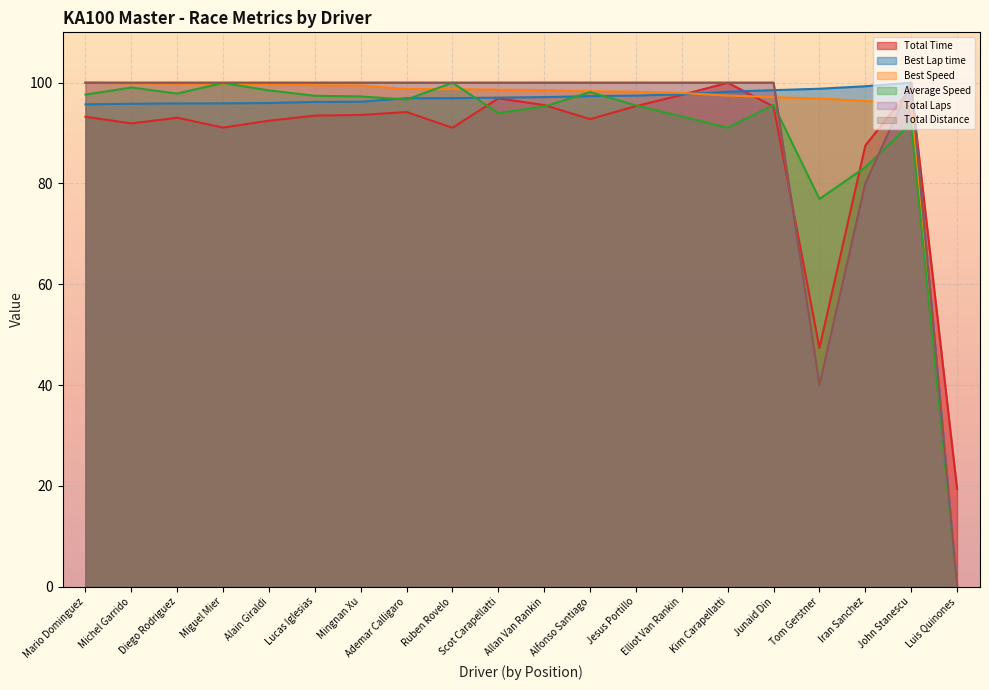

Reading left to right, transcribe all the data shown in this chart.

Total Time: Mario Dominguez=93.2	Michel Garrido=91.9	Diego Rodriguez=93.1	Miguel Mier=91.1	Alain Giraldi=92.5	Lucas Iglesias=93.5	Mingnan Xu=93.6	Ademar Calligaro=94.2	Ruben Rovelo=91.1	Scot Carapellatti=96.9	Allan Van Rankin=95.6	Alfonso Santiago=92.8	Jesus Portillo=95.4	Elliot Van Rankin=97.6	Kim Carapellatti=100.0	Junaid Din=95.3	Tom Gerstner=47.3	Iran Sanchez=87.5	John Stanescu=99.0	Luis Quinones=19.4
Best Lap time: Mario Dominguez=95.7	Michel Garrido=95.8	Diego Rodriguez=95.9	Miguel Mier=95.9	Alain Giraldi=96.0	Lucas Iglesias=96.2	Mingnan Xu=96.2	Ademar Calligaro=96.9	Ruben Rovelo=96.9	Scot Carapellatti=97.0	Allan Van Rankin=97.1	Alfonso Santiago=97.3	Jesus Portillo=97.4	Elliot Van Rankin=97.7	Kim Carapellatti=98.2	Junaid Din=98.5	Tom Gerstner=98.8	Iran Sanchez=99.3	John Stanescu=100.0	Luis Quinones=0.0
Best Speed: Mario Dominguez=100.0	Michel Garrido=99.9	Diego Rodriguez=99.8	Miguel Mier=99.8	Alain Giraldi=99.7	Lucas Iglesias=99.5	Mingnan Xu=99.5	Ademar Calligaro=98.7	Ruben Rovelo=98.7	Scot Carapellatti=98.6	Allan Van Rankin=98.5	Alfonso Santiago=98.3	Jesus Portillo=98.2	Elliot Van Rankin=98.0	Kim Carapellatti=97.5	Junaid Din=97.1	Tom Gerstner=96.9	Iran Sanchez=96.4	John Stanescu=95.7	Luis Quinones=0.0
Average Speed: Mario Dominguez=97.6	Michel Garrido=99.1	Diego Rodriguez=97.9	Miguel Mier=100.0	Alain Giraldi=98.5	Lucas Iglesias=97.4	Mingnan Xu=97.3	Ademar Calligaro=96.7	Ruben Rovelo=100.0	Scot Carapellatti=94.0	Allan Van Rankin=95.3	Alfonso Santiago=98.1	Jesus Portillo=95.5	Elliot Van Rankin=93.3	Kim Carapellatti=91.1	Junaid Din=95.6	Tom Gerstner=76.9	Iran Sanchez=83.2	John Stanescu=91.9	Luis Quinones=0.0
Total Laps: Mario Dominguez=100.0	Michel Garrido=100.0	Diego Rodriguez=100.0	Miguel Mier=100.0	Alain Giraldi=100.0	Lucas Iglesias=100.0	Mingnan Xu=100.0	Ademar Calligaro=100.0	Ruben Rovelo=100.0	Scot Carapellatti=100.0	Allan Van Rankin=100.0	Alfonso Santiago=100.0	Jesus Portillo=100.0	Elliot Van Rankin=100.0	Kim Carapellatti=100.0	Junaid Din=100.0	Tom Gerstner=40.0	Iran Sanchez=80.0	John Stanescu=100.0	Luis Quinones=0.0
Total Distance: Mario Dominguez=100.0	Michel Garrido=100.0	Diego Rodriguez=100.0	Miguel Mier=100.0	Alain Giraldi=100.0	Lucas Iglesias=100.0	Mingnan Xu=100.0	Ademar Calligaro=100.0	Ruben Rovelo=100.0	Scot Carapellatti=100.0	Allan Van Rankin=100.0	Alfonso Santiago=100.0	Jesus Portillo=100.0	Elliot Van Rankin=100.0	Kim Carapellatti=100.0	Junaid Din=100.0	Tom Gerstner=40.0	Iran Sanchez=80.0	John Stanescu=100.0	Luis Quinones=0.0